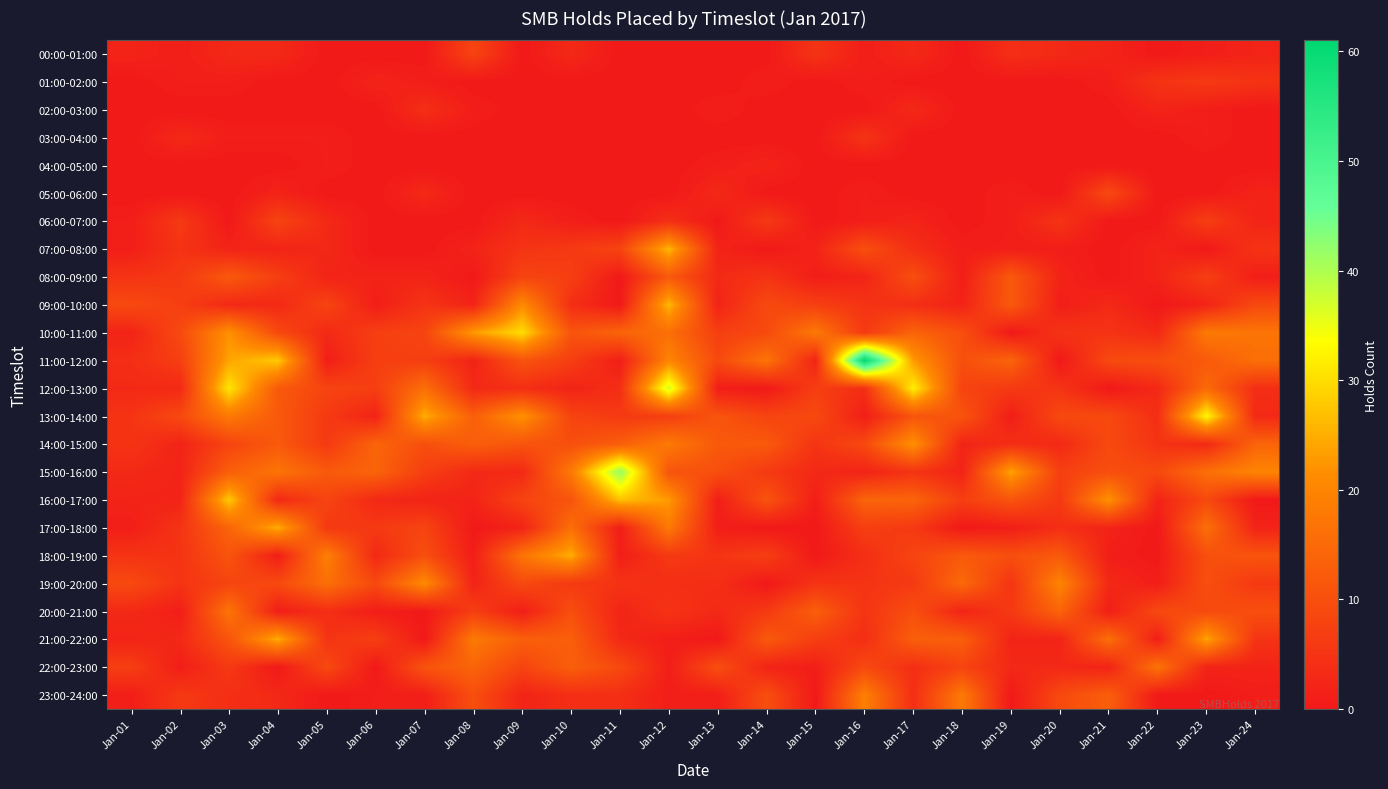

Between Jan-17 and Jan-22, which series saw the biggest shift?

12:00-13:00